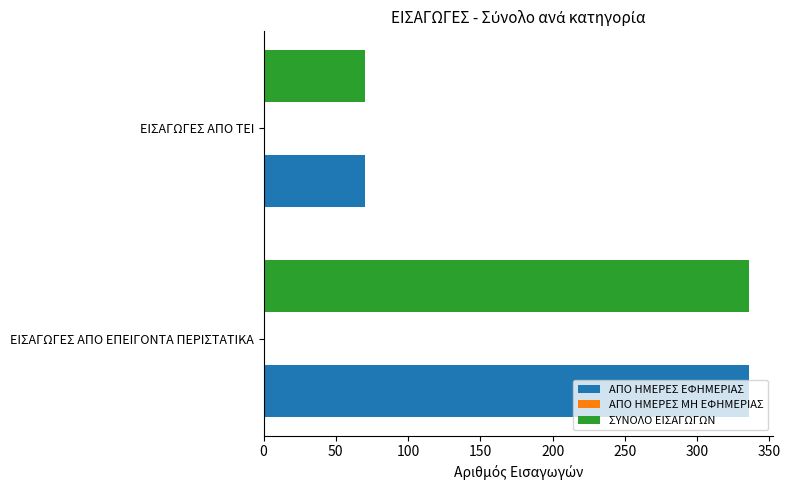

List the labels in order of ΑΠΟ ΗΜΕΡΕΣ ΕΦΗΜΕΡΙΑΣ value, largest first.

ΕΙΣΑΓΩΓΕΣ ΑΠΟ ΕΠΕΙΓΟΝΤΑ ΠΕΡΙΣΤΑΤΙΚΑ, ΕΙΣΑΓΩΓΕΣ ΑΠΟ ΤΕΙ